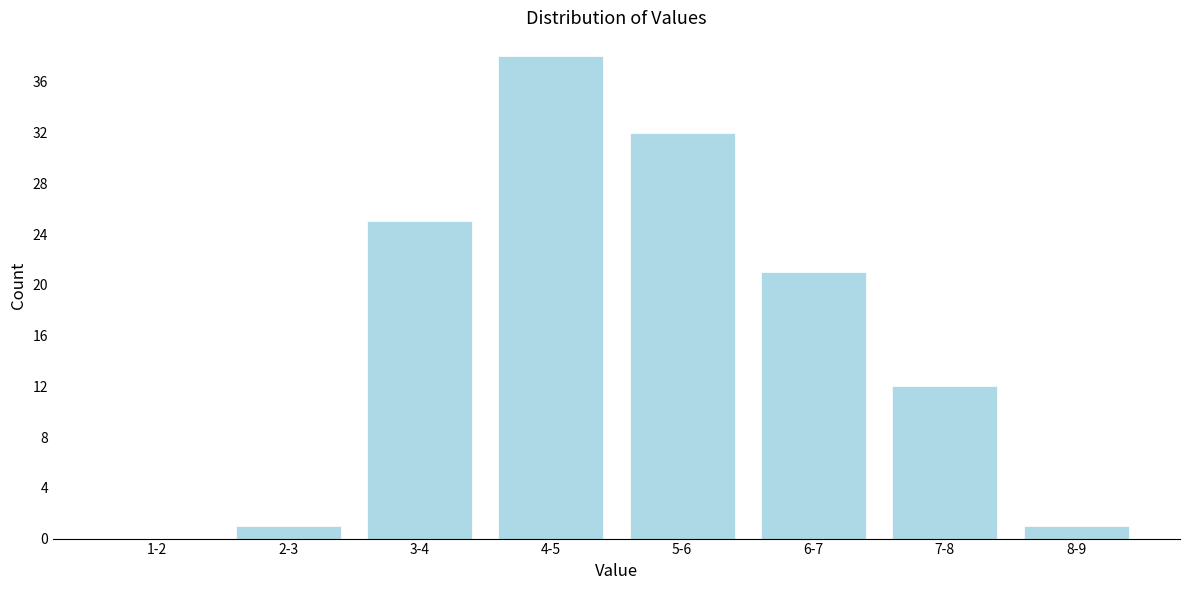

Reading left to right, what are all the values shown in this chart?

1-2=0	2-3=1	3-4=25	4-5=38	5-6=32	6-7=21	7-8=12	8-9=1